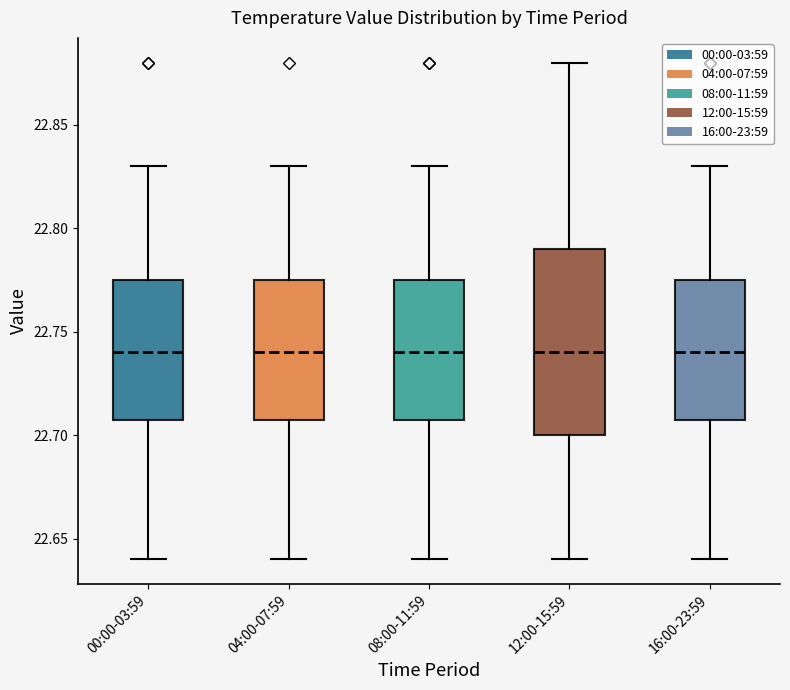

Reading left to right, transcribe this box plot: for each box, give where its median line is, the range the box spans, and where its two whiskers end, as read against the y-axis. The values are not printed on the chart, so give them approximately, as read against the axis.

00:00-03:59: median 22.740, box 22.710 to 22.775, whiskers 22.640 to 22.830
04:00-07:59: median 22.740, box 22.710 to 22.775, whiskers 22.640 to 22.830
08:00-11:59: median 22.740, box 22.710 to 22.775, whiskers 22.640 to 22.830
12:00-15:59: median 22.740, box 22.700 to 22.790, whiskers 22.640 to 22.880
16:00-23:59: median 22.740, box 22.710 to 22.775, whiskers 22.640 to 22.830